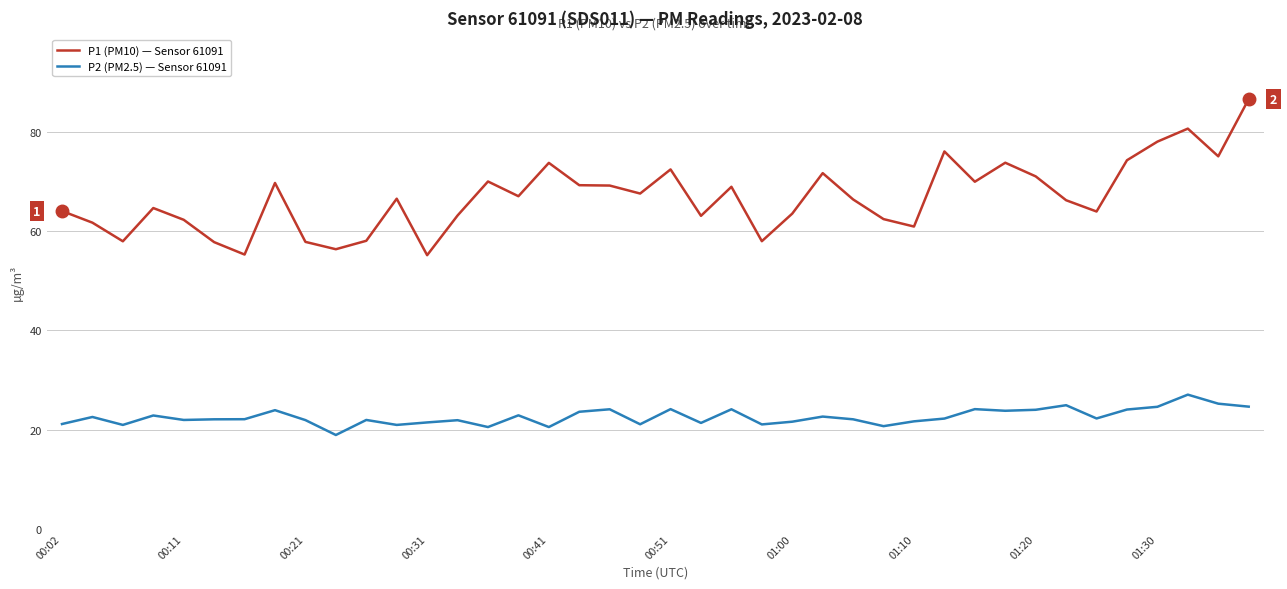

What is the smallest value displayed?

18.9